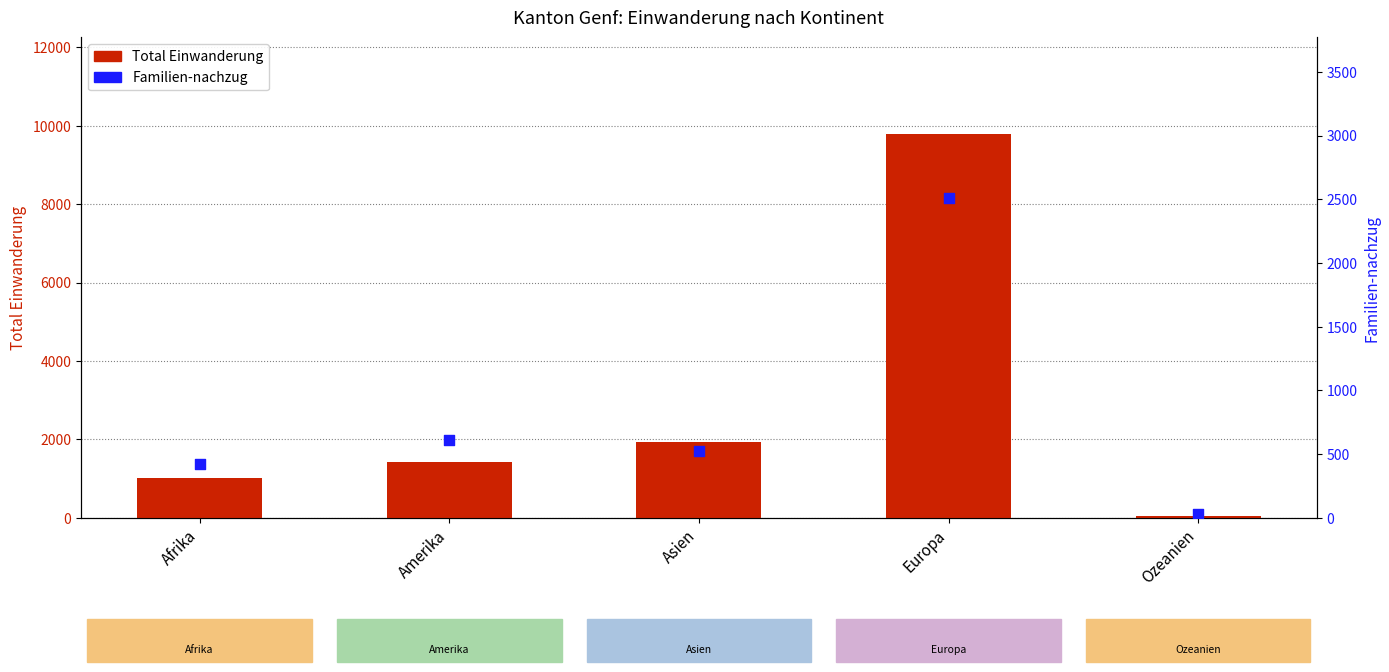

What are all the series names shown in the legend?

Total Einwanderung, Familien-nachzug